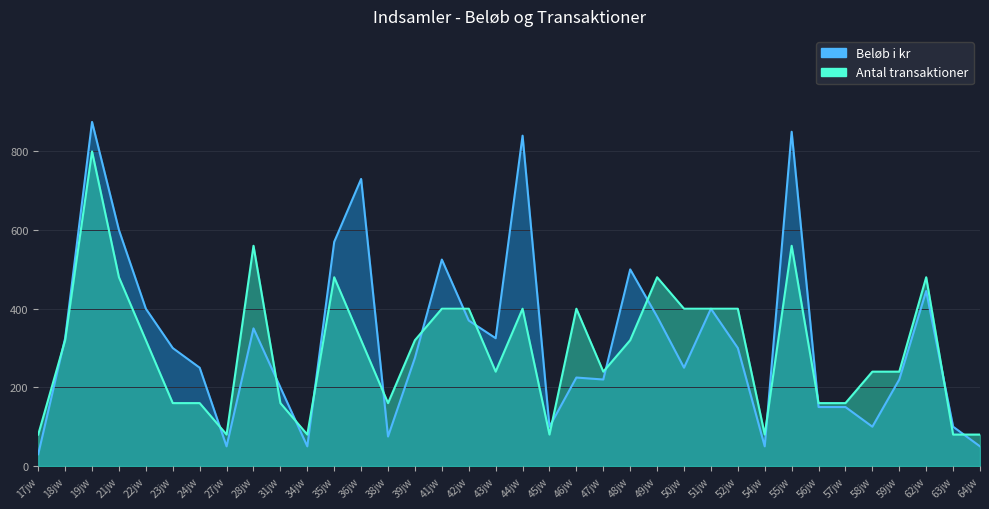

Reading left to right, transcribe all the data shown in this chart.

Beløb i kr: 17jw=30	18jw=325	19jw=875	21jw=600	22jw=400	23jw=300	24jw=250	27jw=50	28jw=350	31jw=200	34jw=50	35jw=570	36jw=730	38jw=75	39jw=275	41jw=525	42jw=370	43jw=325	44jw=840	45jw=100	46jw=225	47jw=220	48jw=500	49jw=380	50jw=250	51jw=400	52jw=300	54jw=50	55jw=850	56jw=150	57jw=150	58jw=100	59jw=220	62jw=445	63jw=100	64jw=50
Antal transaktioner: 17jw=80	18jw=320	19jw=800	21jw=480	22jw=320	23jw=160	24jw=160	27jw=80	28jw=560	31jw=160	34jw=80	35jw=480	36jw=320	38jw=160	39jw=320	41jw=400	42jw=400	43jw=240	44jw=400	45jw=80	46jw=400	47jw=240	48jw=320	49jw=480	50jw=400	51jw=400	52jw=400	54jw=80	55jw=560	56jw=160	57jw=160	58jw=240	59jw=240	62jw=480	63jw=80	64jw=80